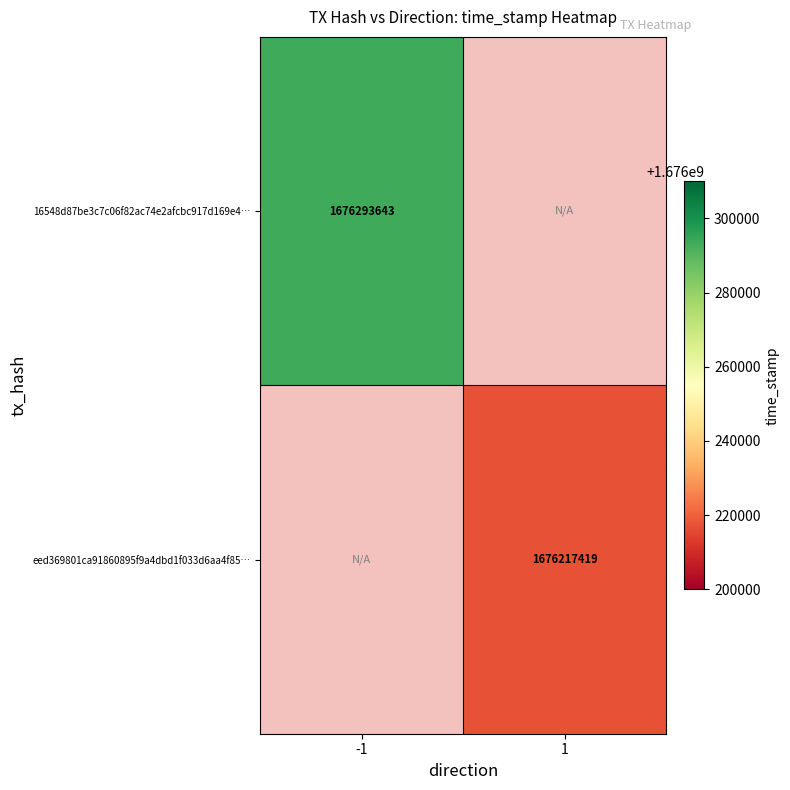

Which category has the lowest value across all series?

1